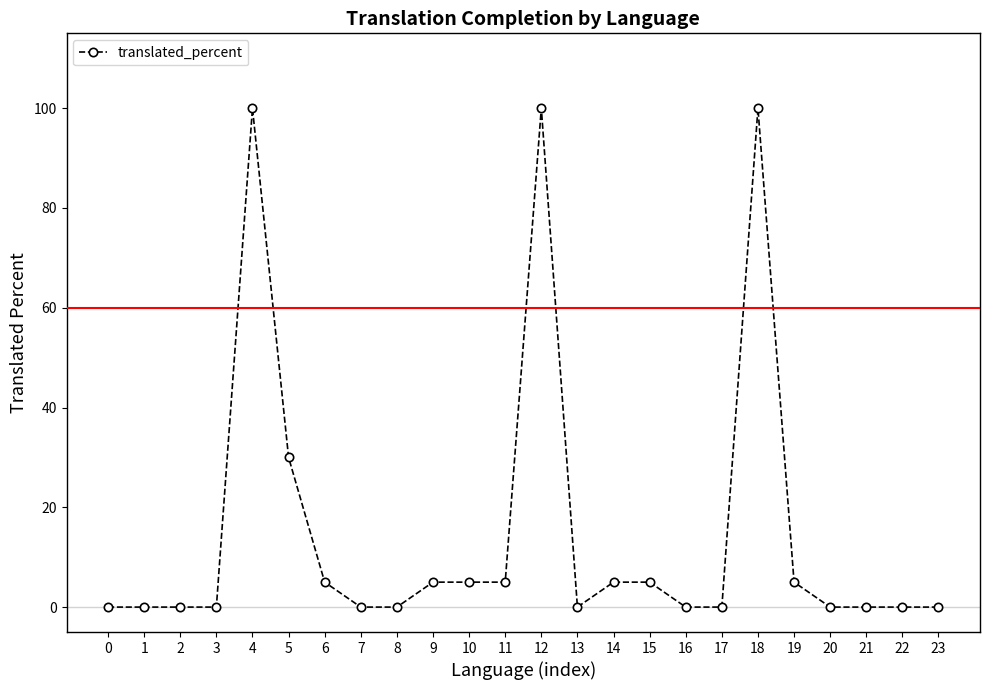

Is this an area chart (filled region under the line)?

No